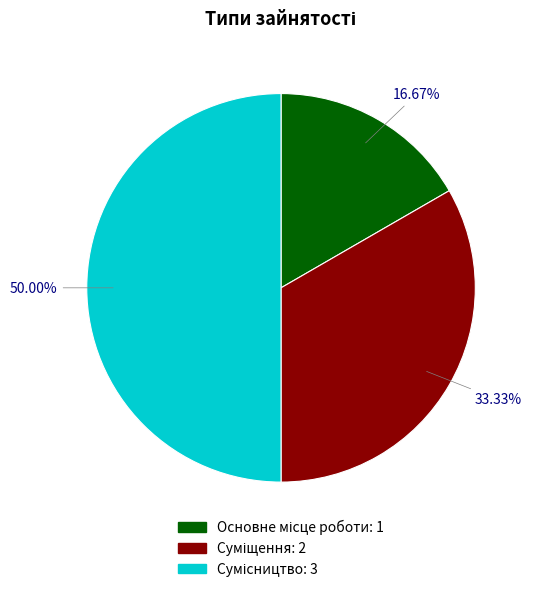

How many slices are in this pie chart?

3